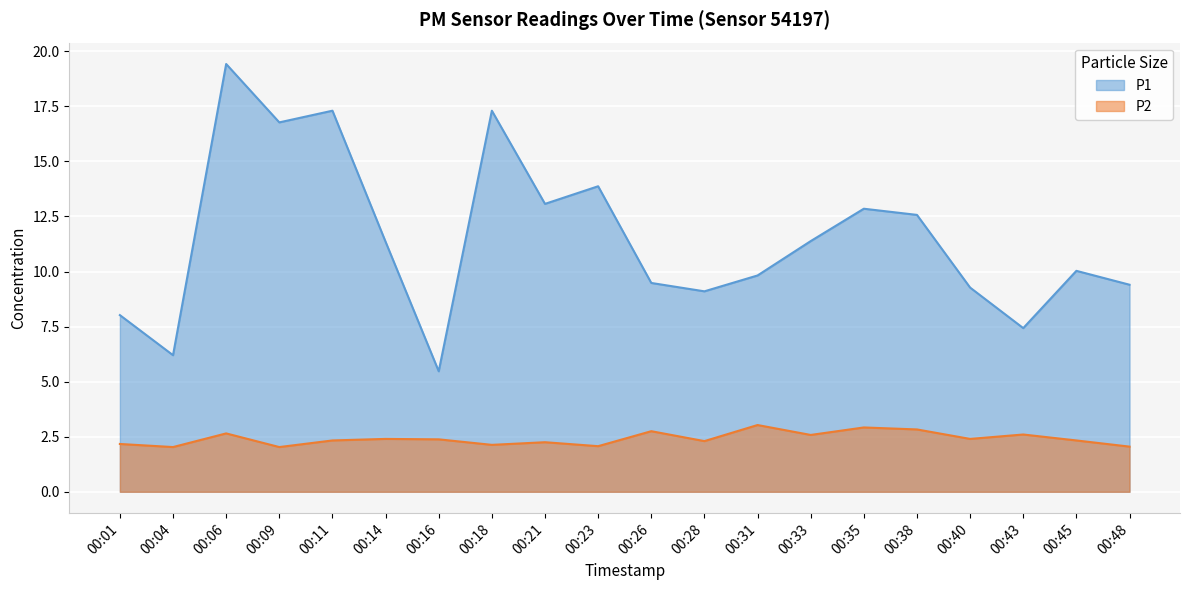

Which category has the lowest value in the P1 series?

00:16